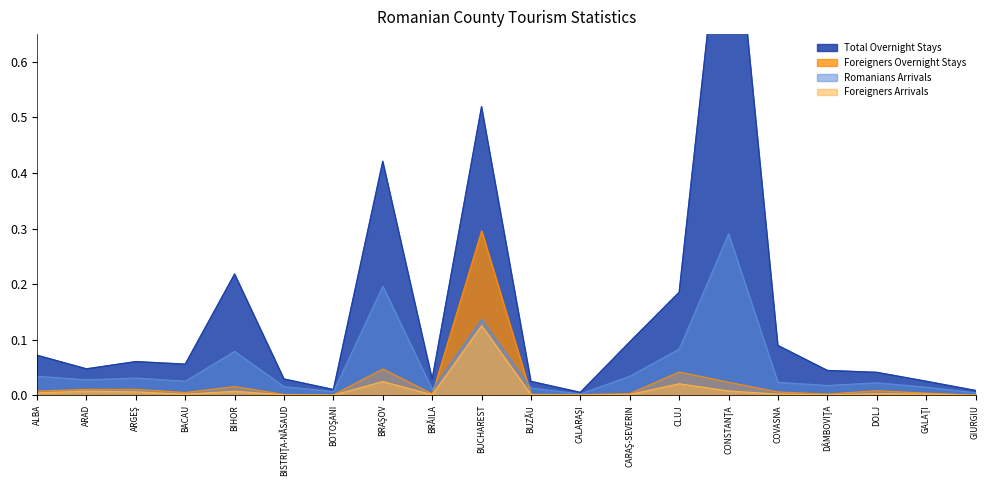

What position from the right is BOTOŞANI?

14